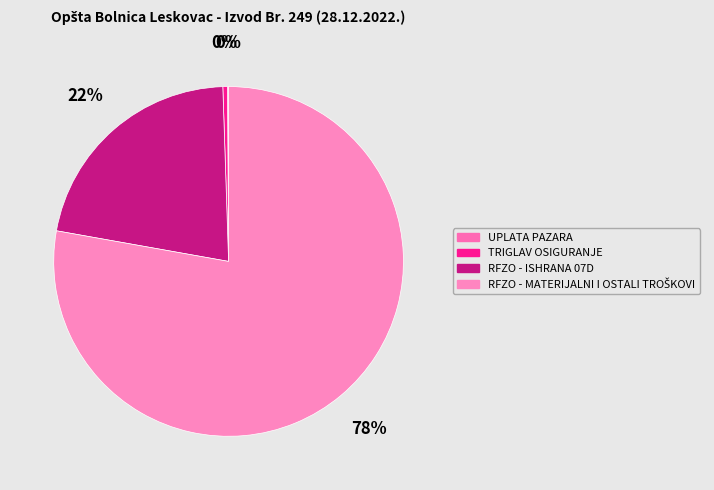

Does TRIGLAV OSIGURANJE represent more than half of the total?

No